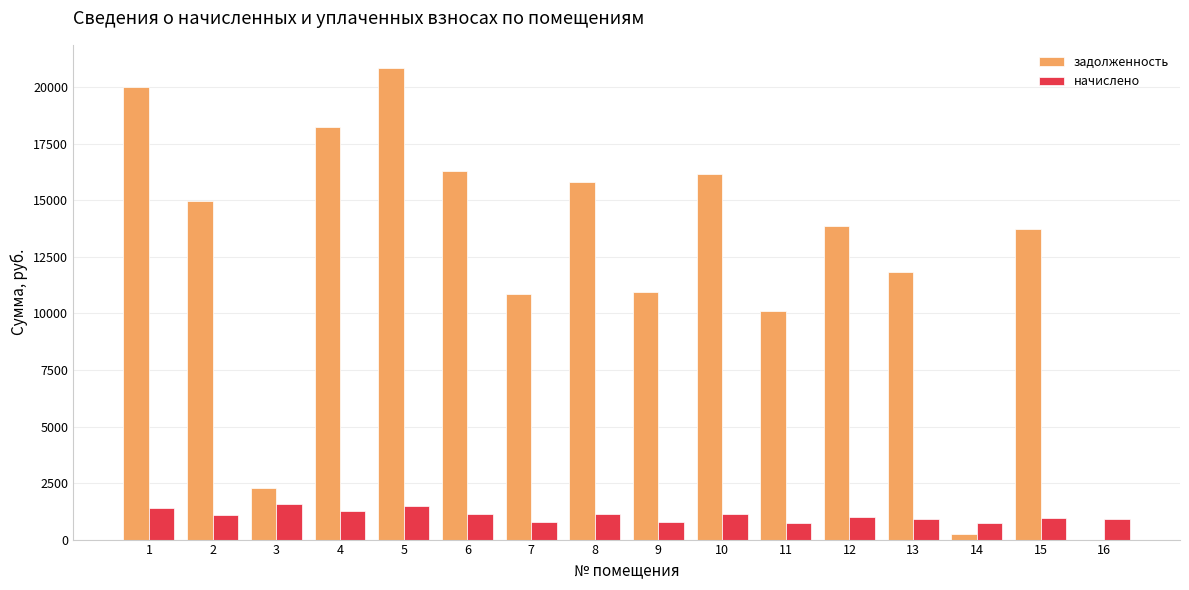

How many positive values does the задолженность series have?

15